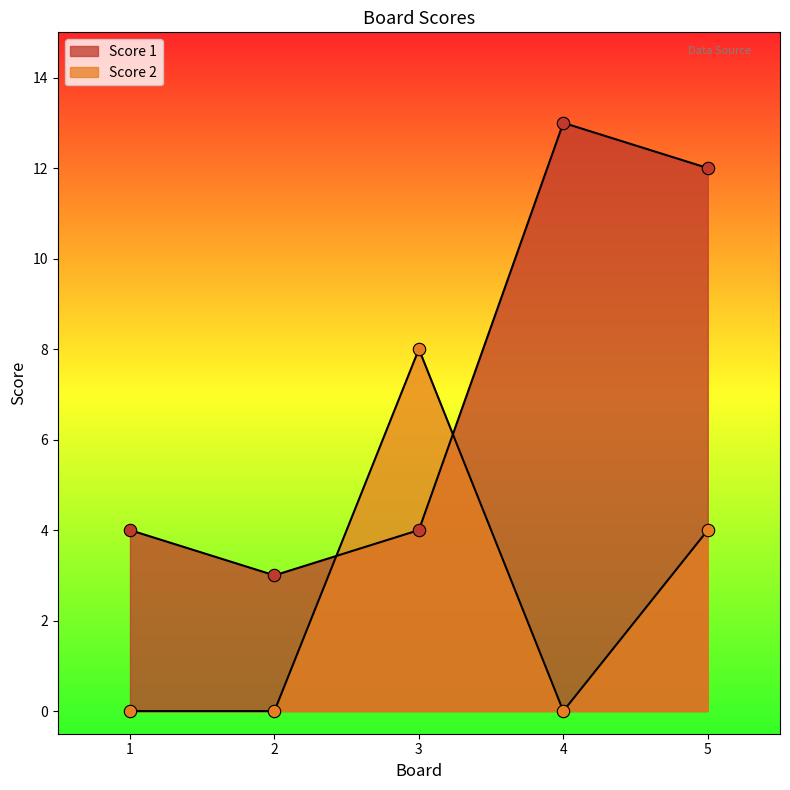

Is the value of Score 1 at 1 greater than the value of Score 2 at 2?

Yes